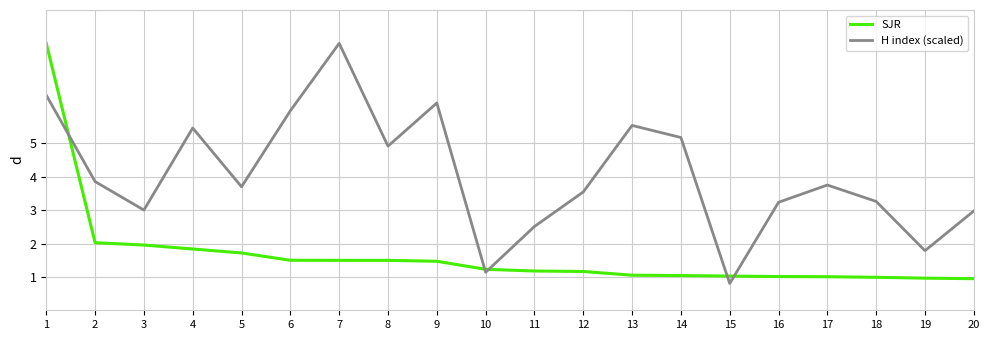

Where do SJR and H index (scaled) first cross each other?

1 and 2